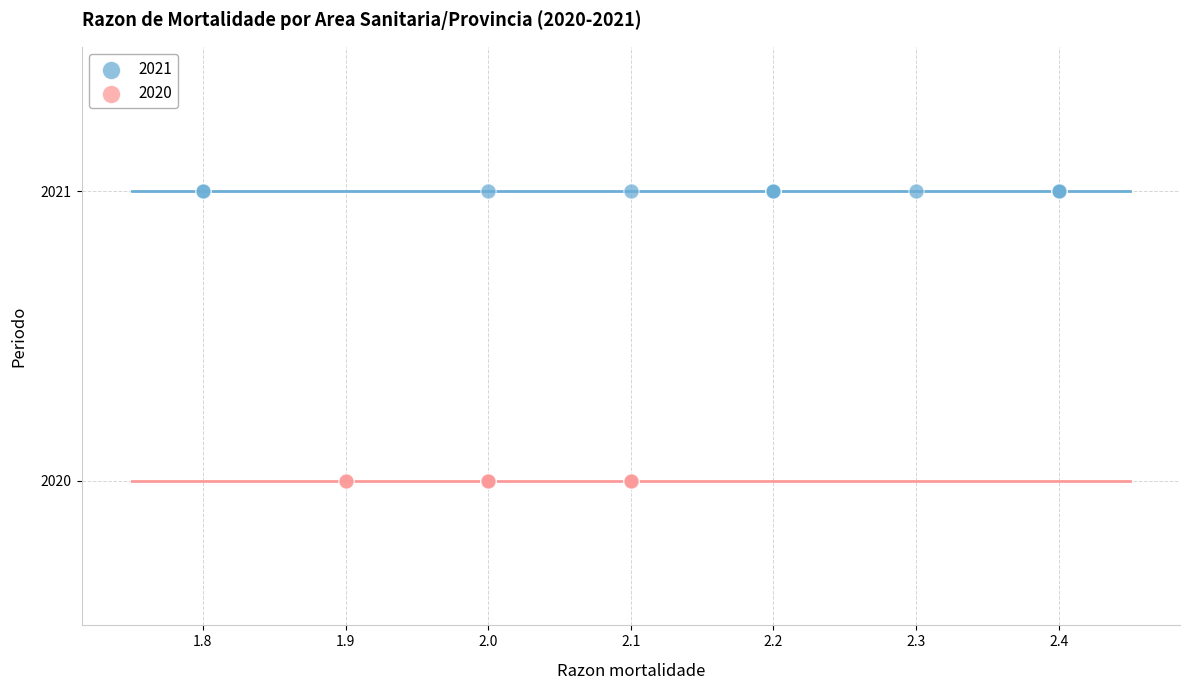

Which series reaches the minimum Y coordinate?

2020